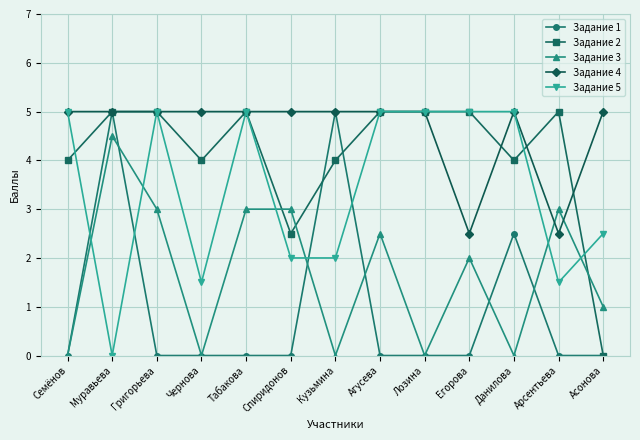

Between which two adjacent categories do Задание 3 and Задание 5 first intersect?

Семёнов and Муравьева